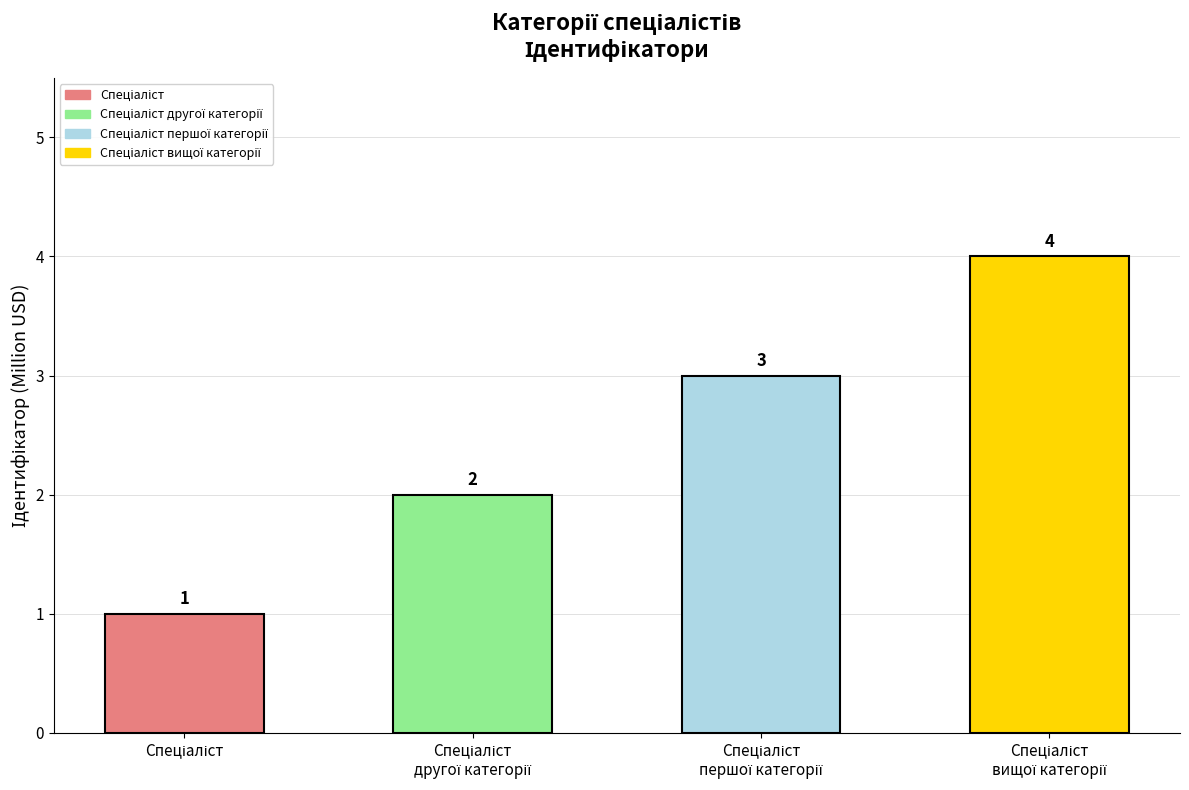

What is the minimum value shown in the chart?

1